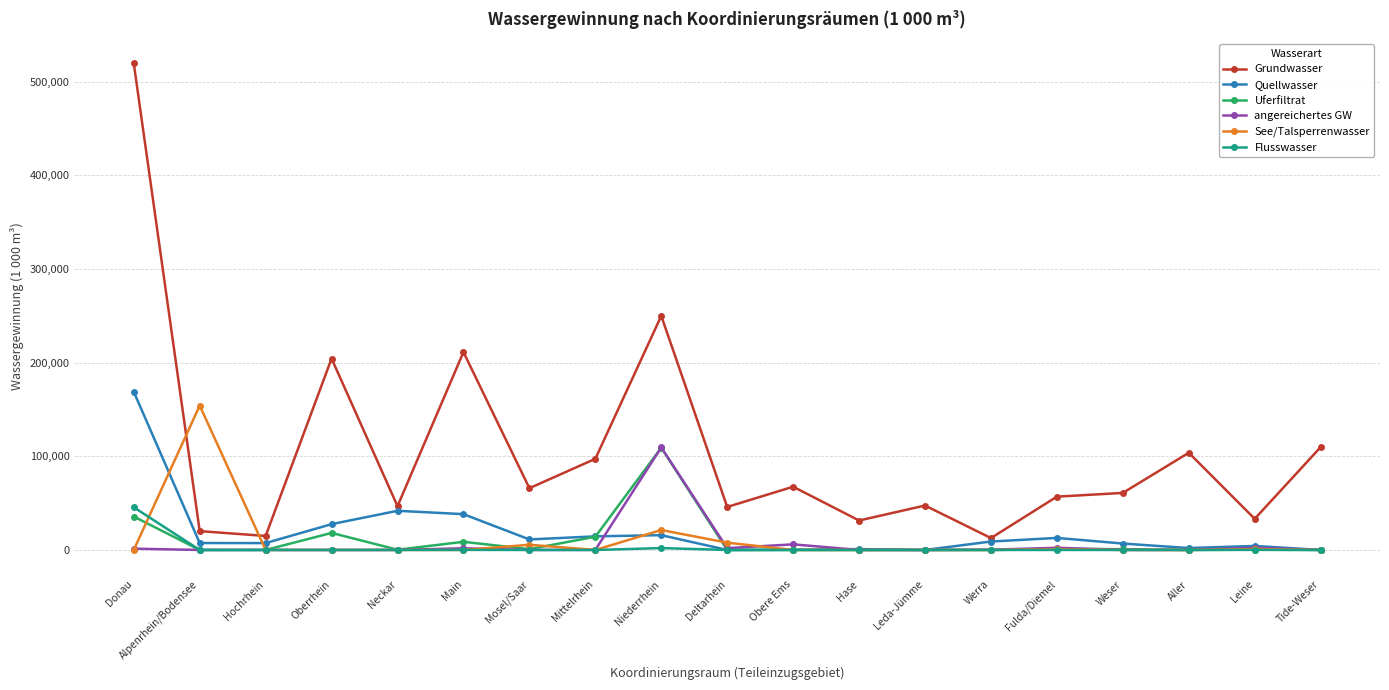

At how many categories does at least one series exceed 89837?

8